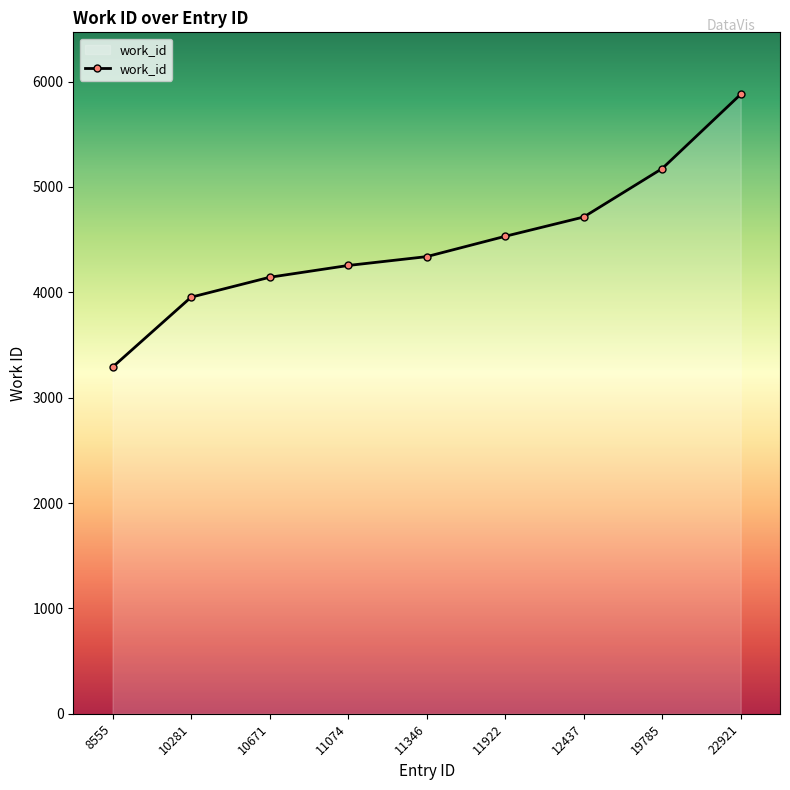

Reading left to right, transcribe all the data shown in this chart.

8555=3290	10281=3954	10671=4143	11074=4255	11346=4339	11922=4532	12437=4715	19785=5175	22921=5880